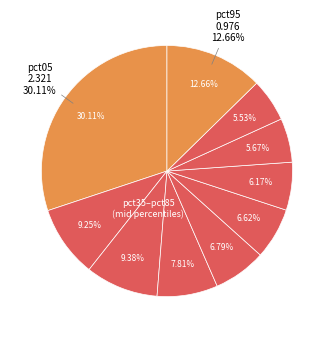

To the nearest percent, what is the difference between the pct15 and pct35 slice percentages?

1%